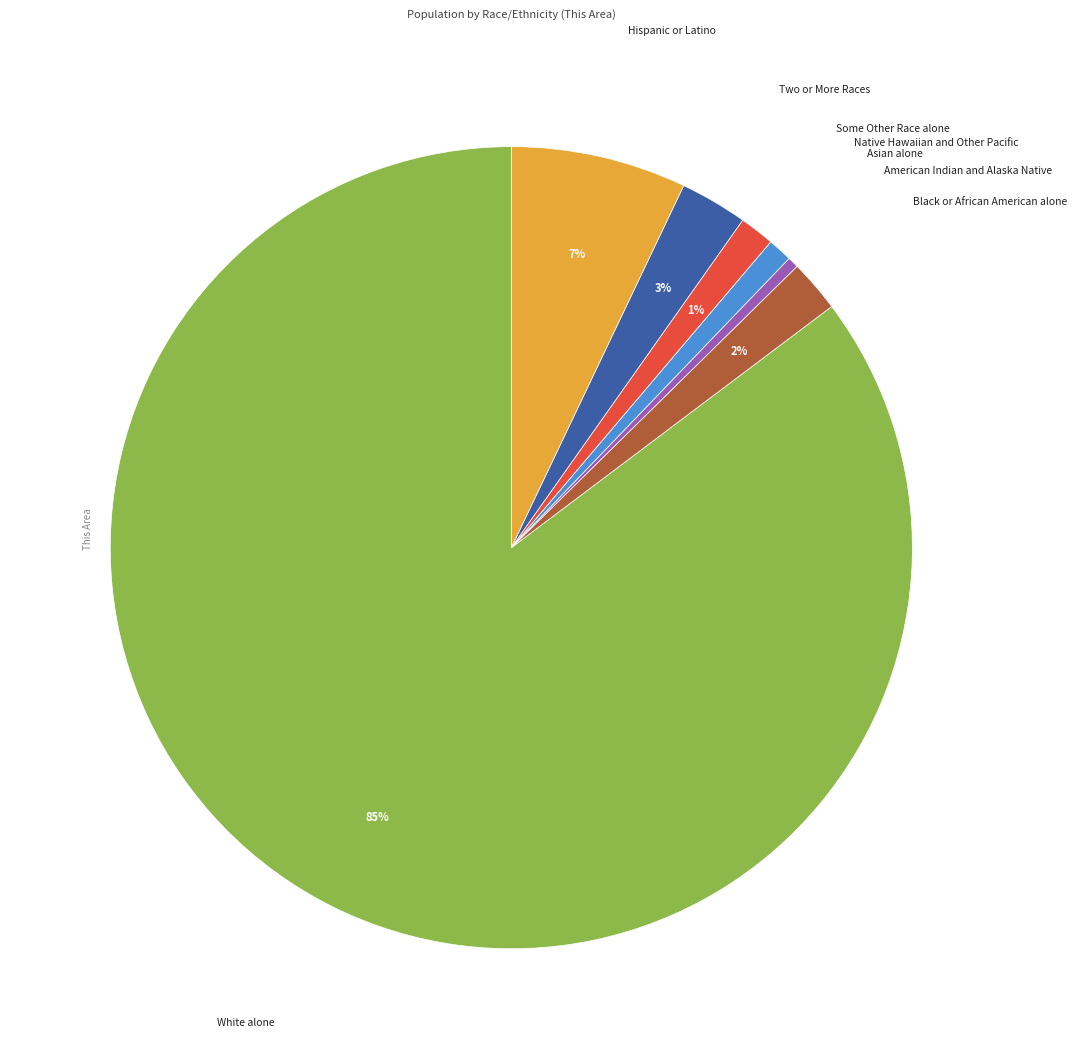

To the nearest percent, what is the average slice percentage?

12%